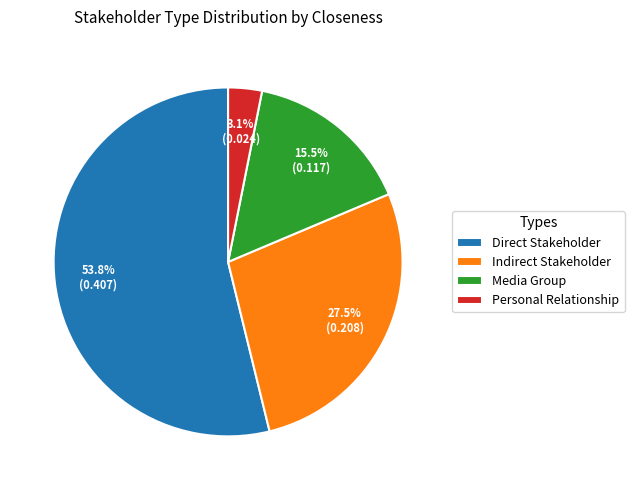

Rank the categories by value from lowest to highest.

Personal Relationship, Media Group, Indirect Stakeholder, Direct Stakeholder